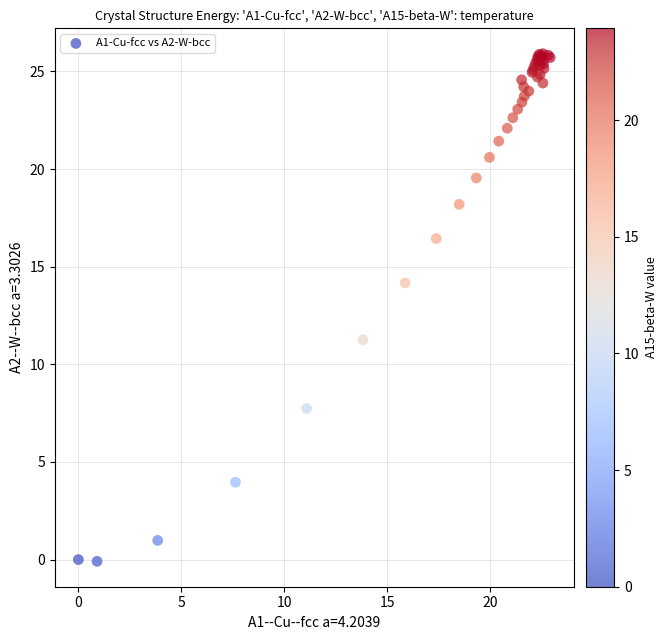

What Y value in the scatter plot is closest to 12?

11.3